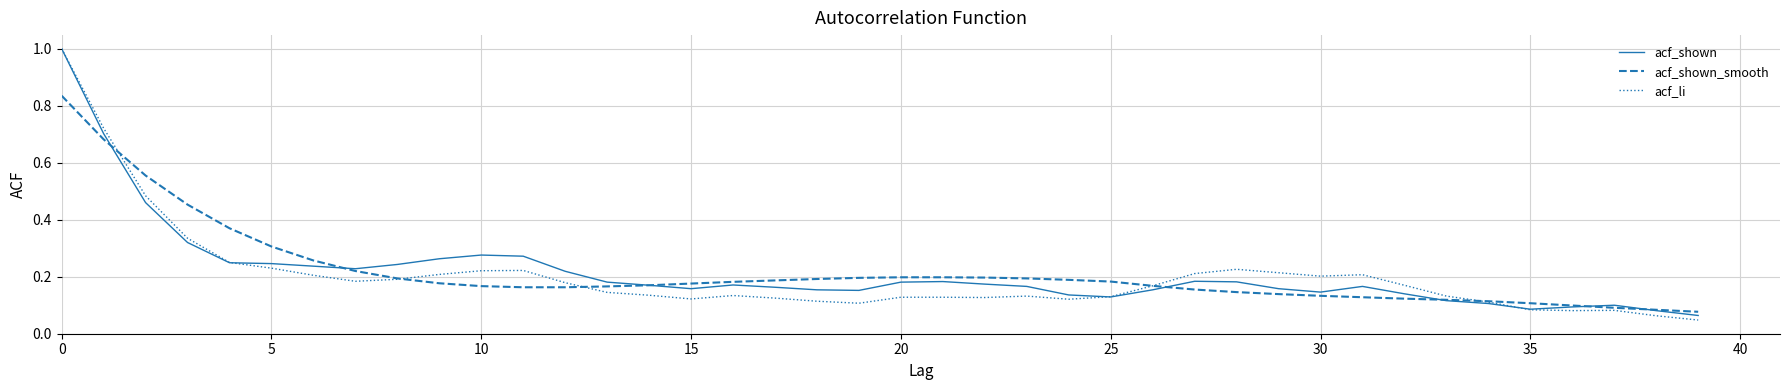

Which series has the largest range (max minus min)?

acf_li